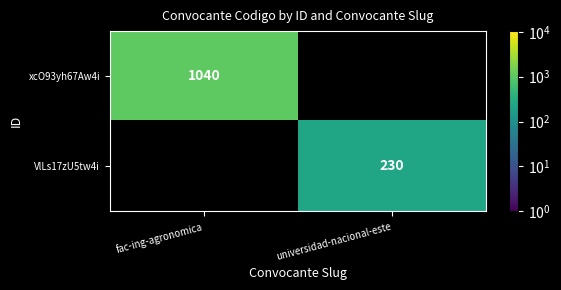

Is the value of VlLs17zU5tw4i at universidad-nacional-este greater than the value of xcO93yh67Aw4i at fac-ing-agronomica?

No